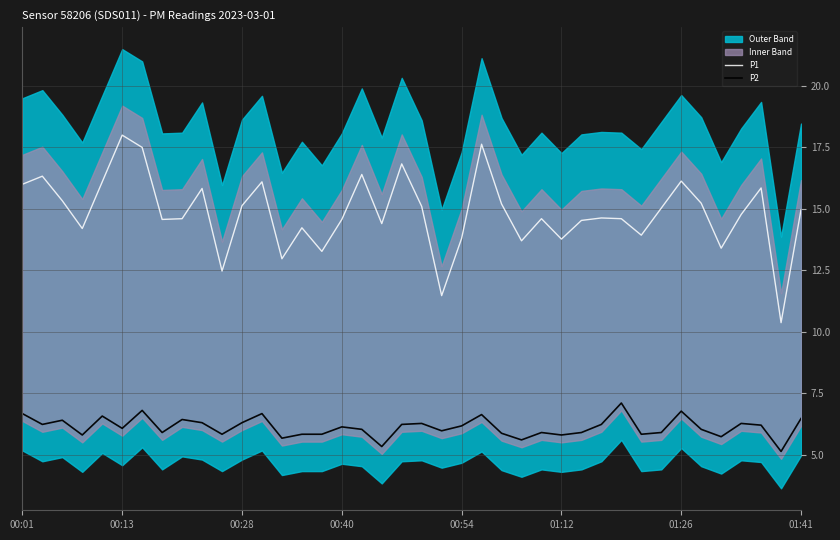

At which category does the chart reach its minimum across all series?

38